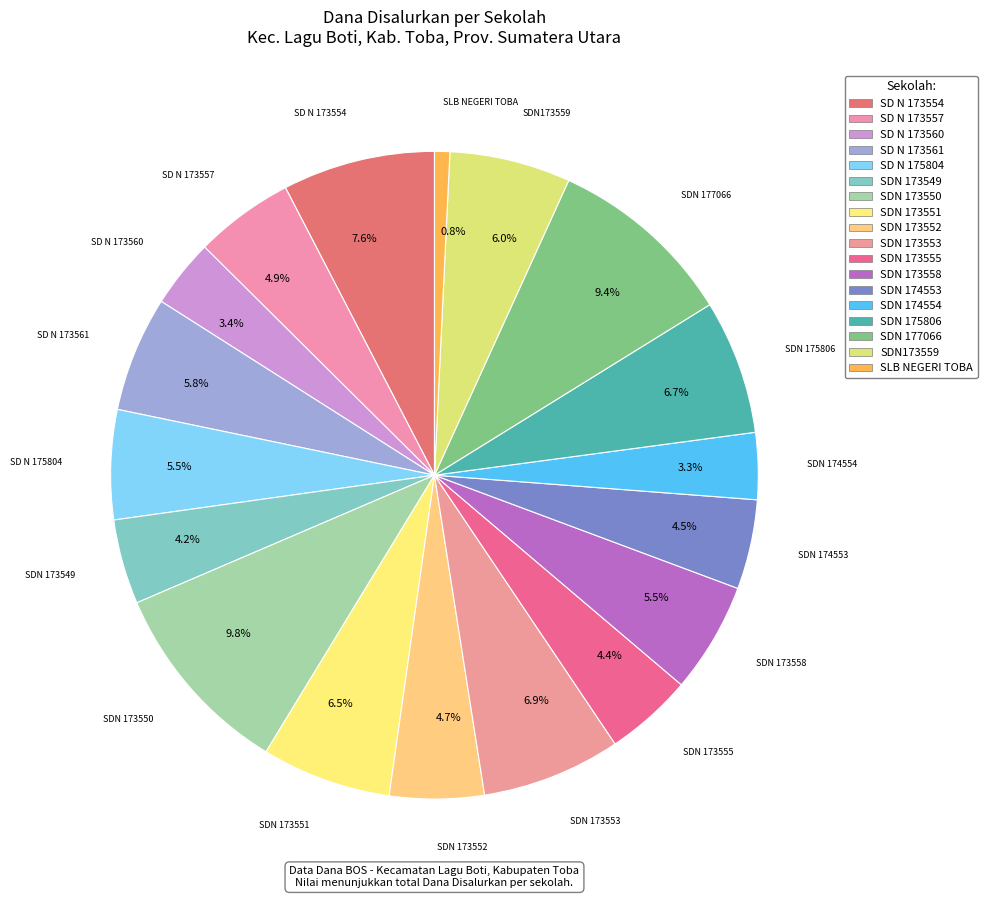

Count the number of slices in the pie.

18